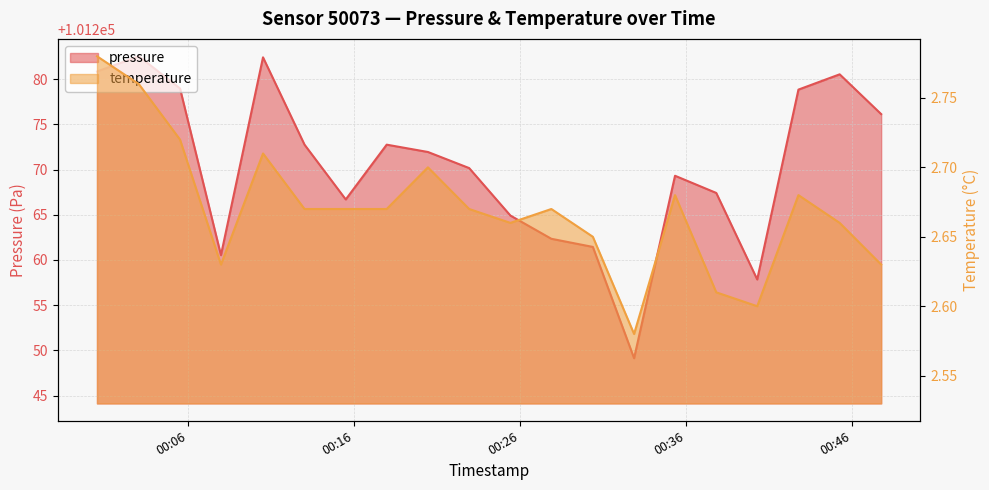

What is the sum of the pressure values at 2024-02-26T00:22:56 and 2024-02-26T00:30:23?

202531.6